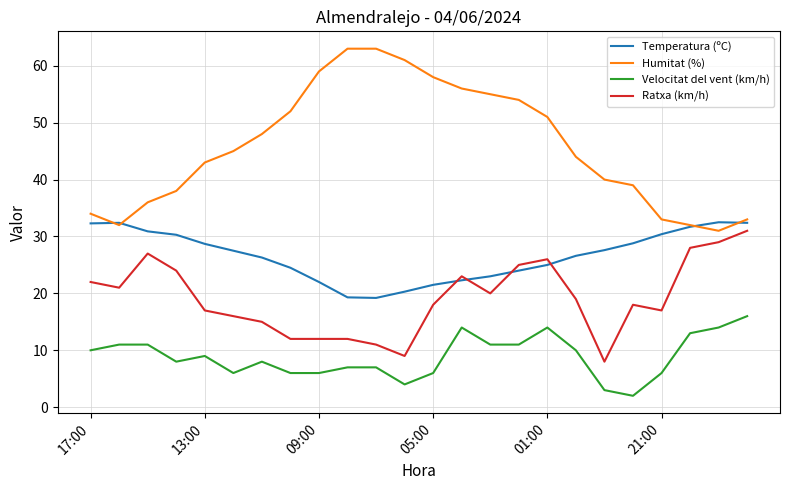

Rank the series by their average value, from highest to lowest.

Humitat (%), Temperatura (ºC), Ratxa (km/h), Velocitat del vent (km/h)